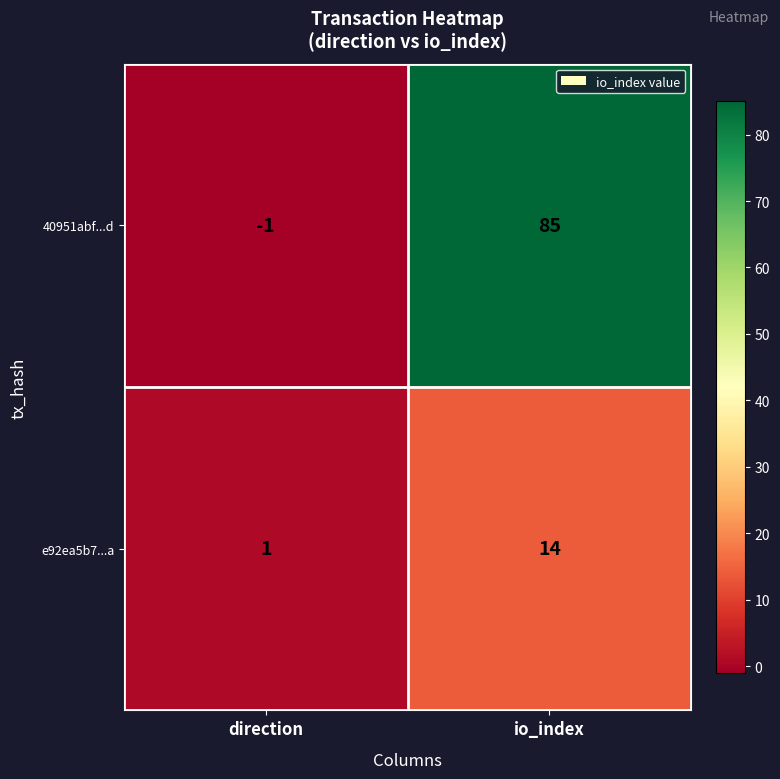

What is the difference between the e92ea5b7...a values at direction and io_index?

13